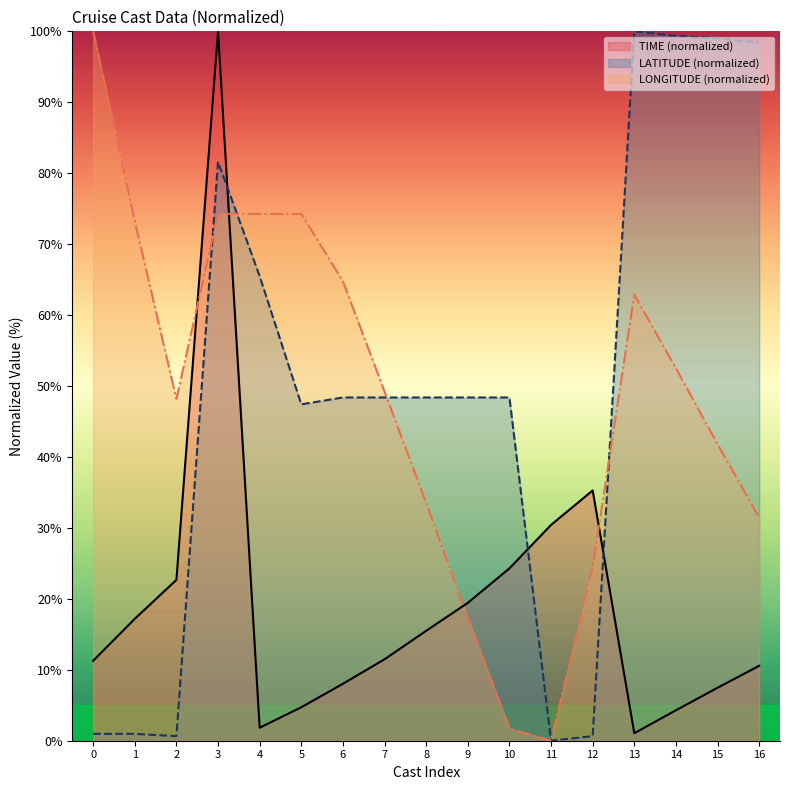

What is the maximum value for TIME (normalized)?

100.0